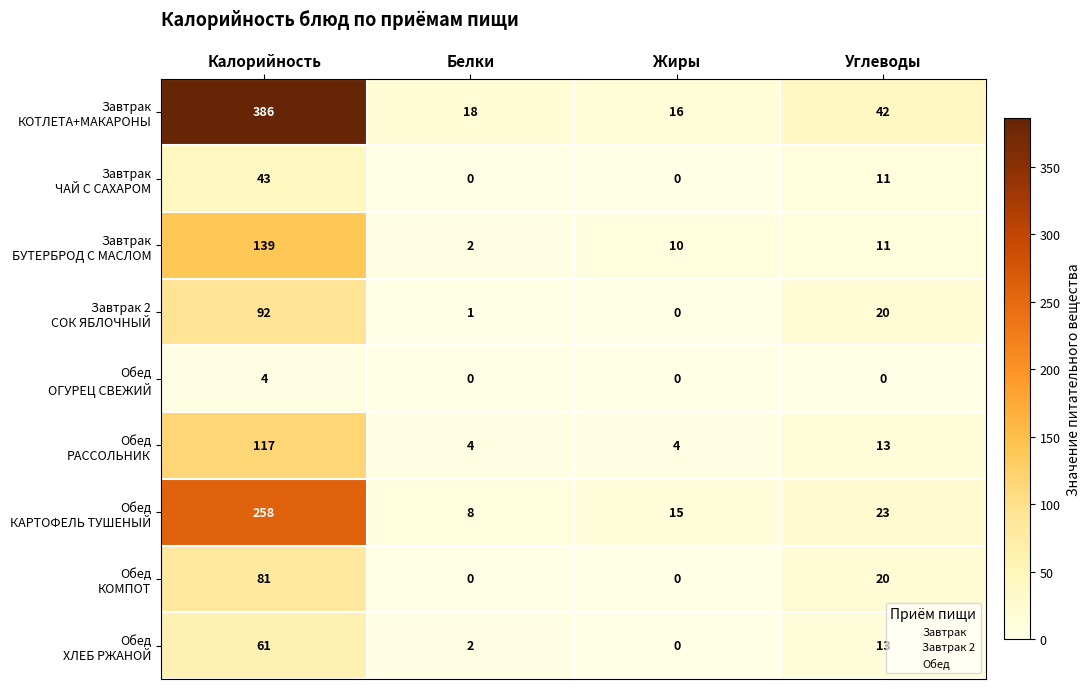

At which category is the sum across all series the highest?

Калорийность